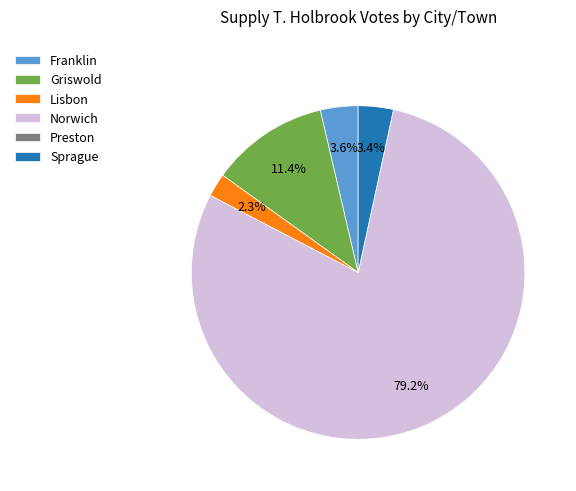

Which has a higher value, Lisbon or Griswold?

Griswold